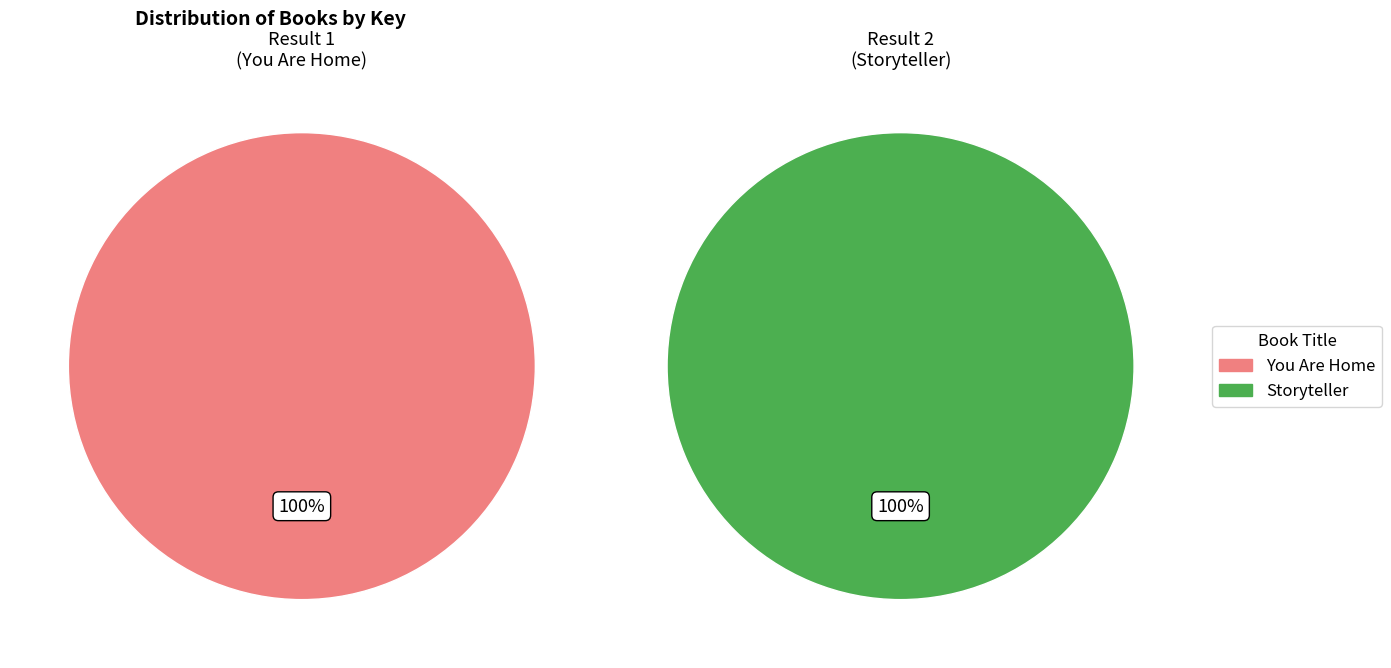

Does any single category account for the majority?

No